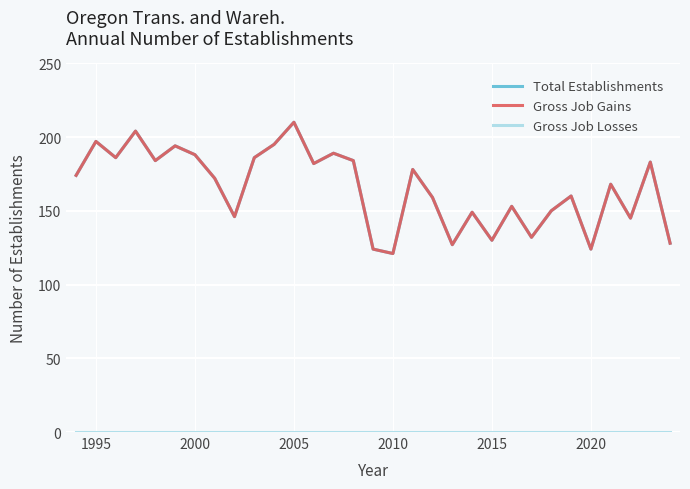

Does the chart display data point markers on the line(s)?

No